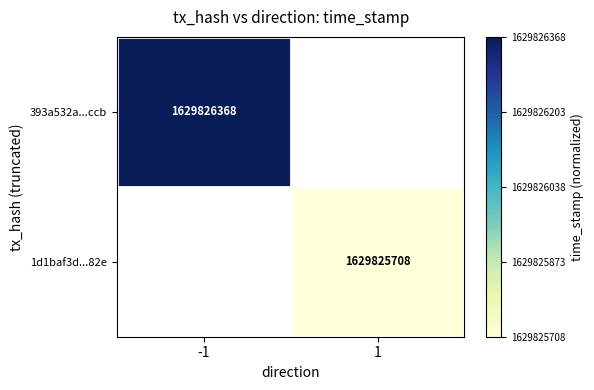

Is it true that 393a532a...ccb equals 2653862872 at -1?

False